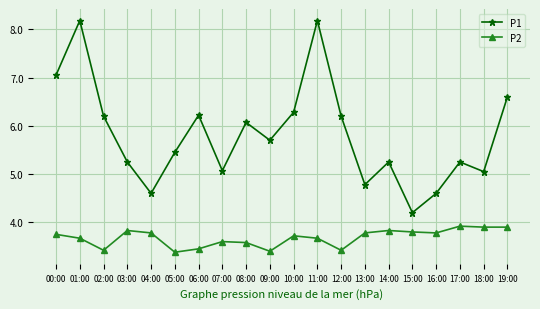

What is the lowest value of the P1 series?

4.2